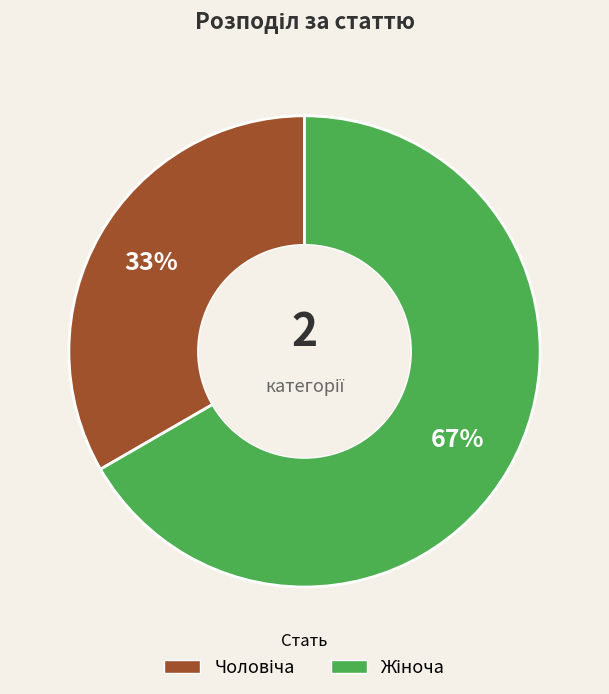

Does any single category account for the majority?

Yes